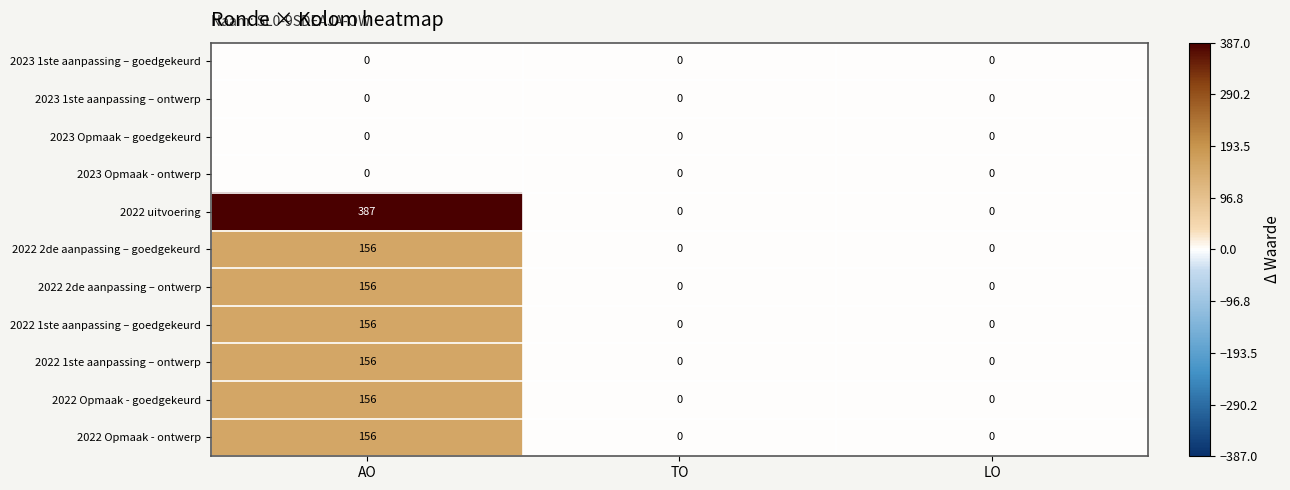

Is it true that 2022 Opmaak - ontwerp equals 0 at TO?

True